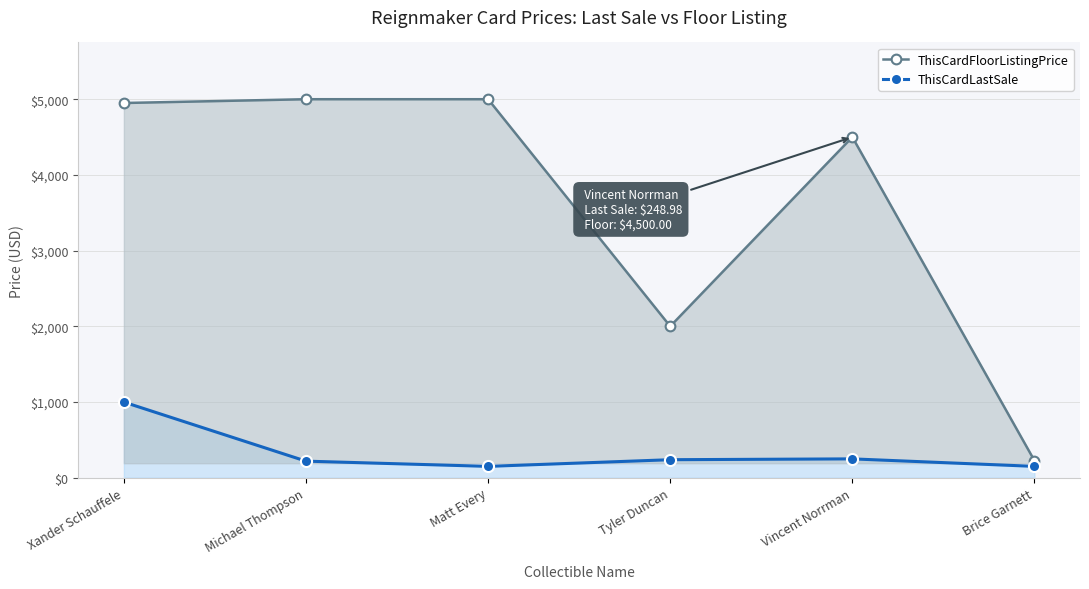

Which label corresponds to the smallest value in the chart?

Matt Every